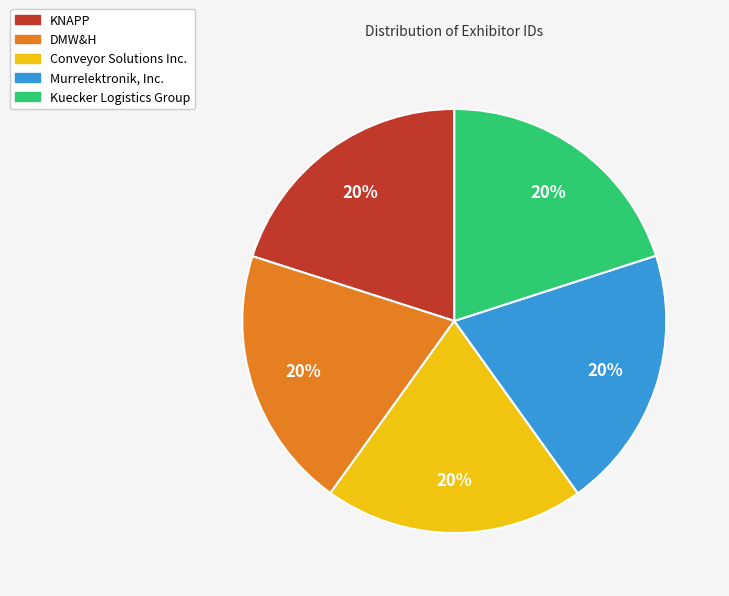

How many segments does this pie chart have?

5